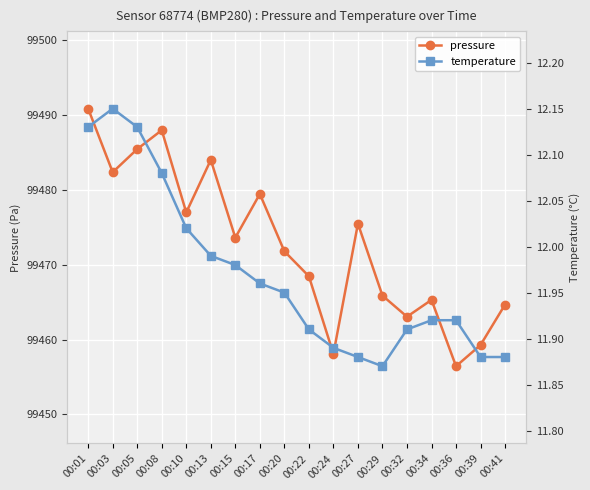

Does the chart display data point markers on the line(s)?

Yes